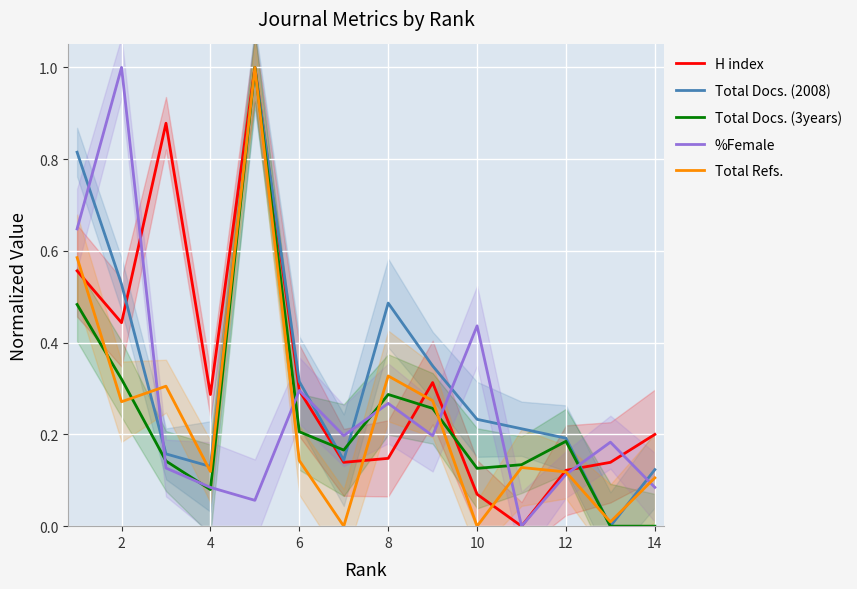

Read the Total Docs. (2008) value at 2.

0.5